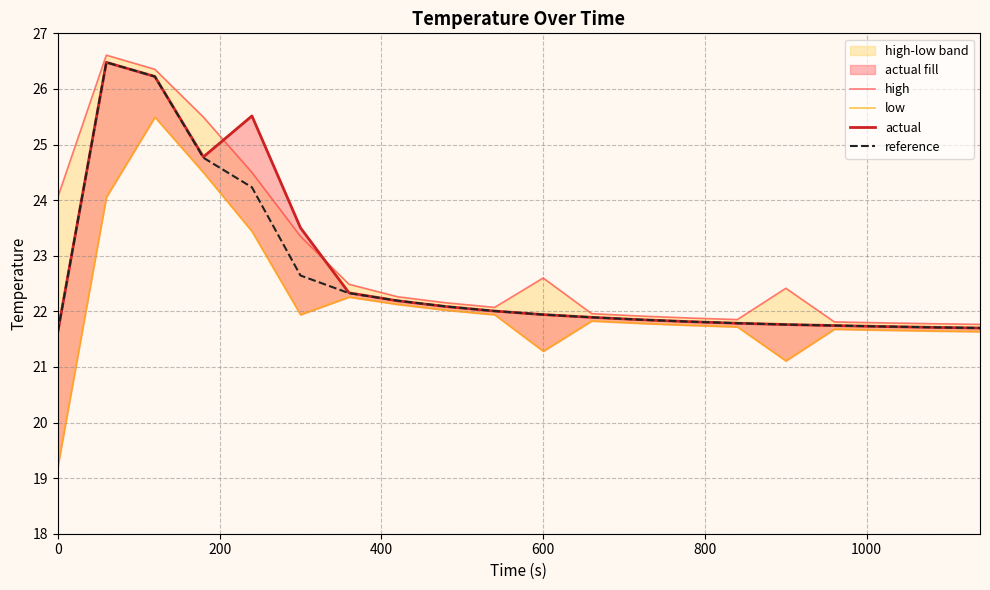

How many lines are shown in the chart?

4